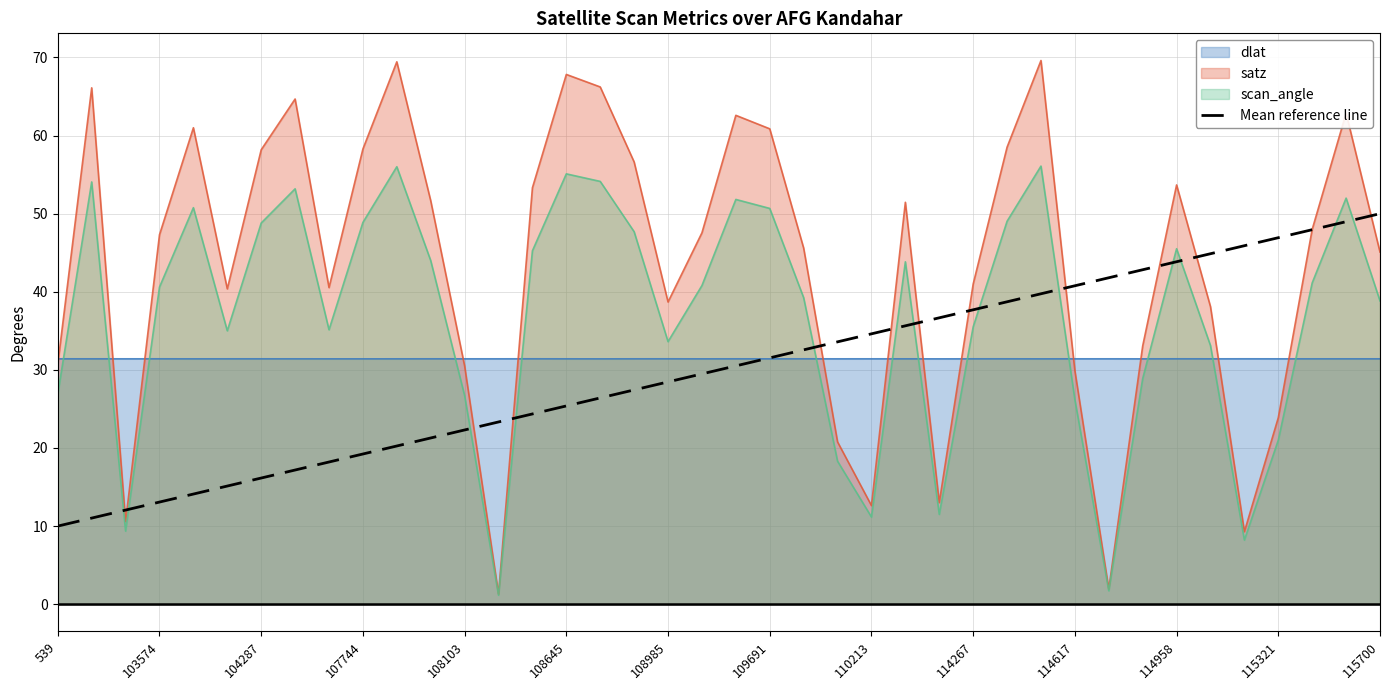

What is the maximum value shown in the chart?

69.6